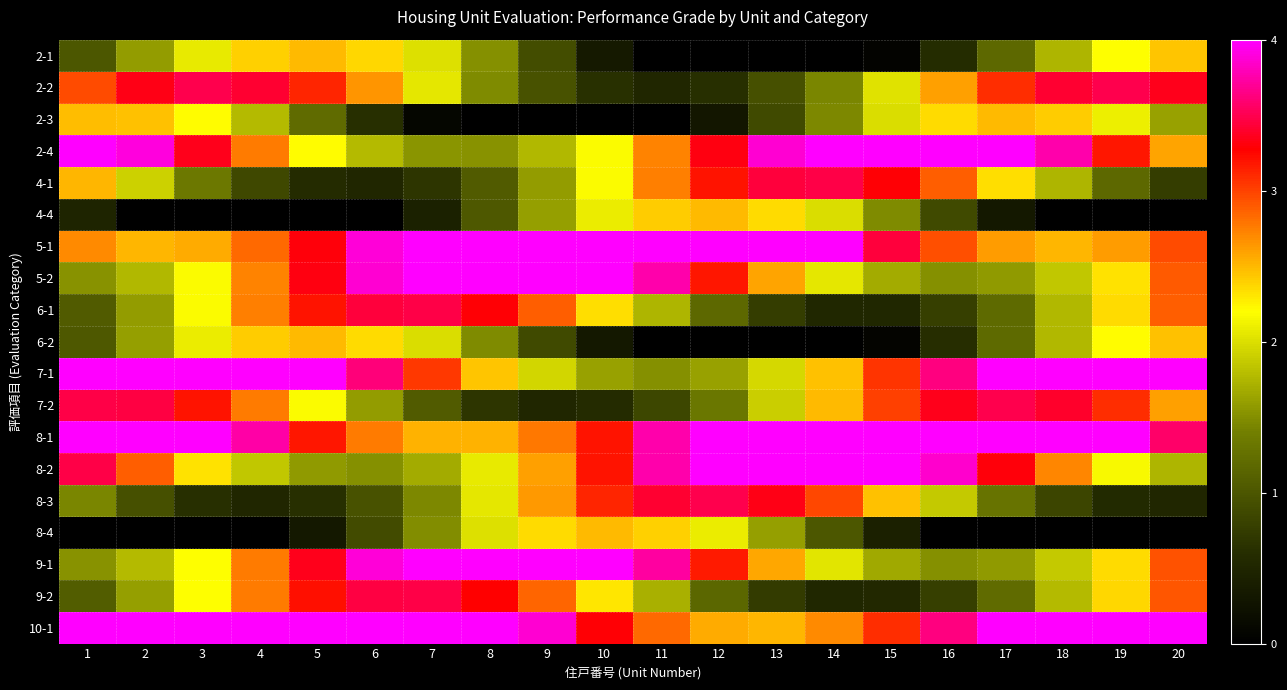

Count the number of data series in this chart.

19